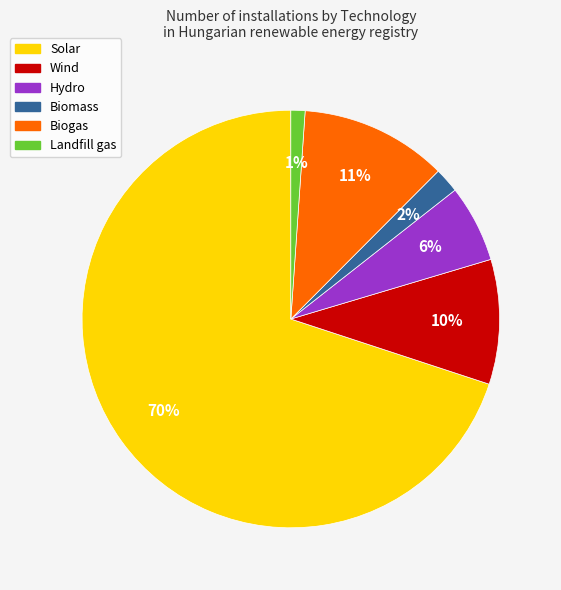

To the nearest percent, what is the combined percentage of Landfill gas and Hydro?

7%